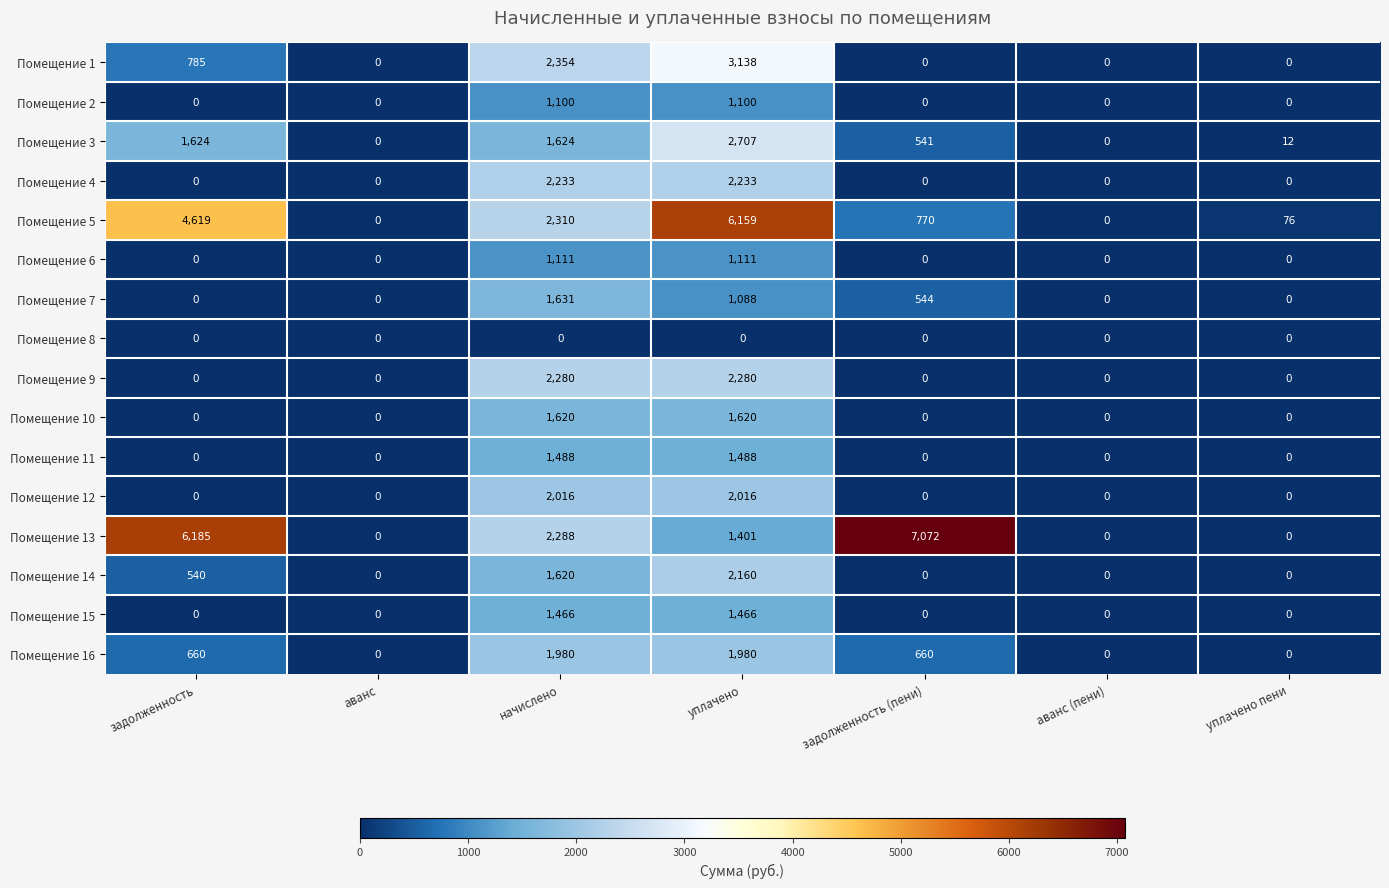

Count the number of categories in the chart.

7